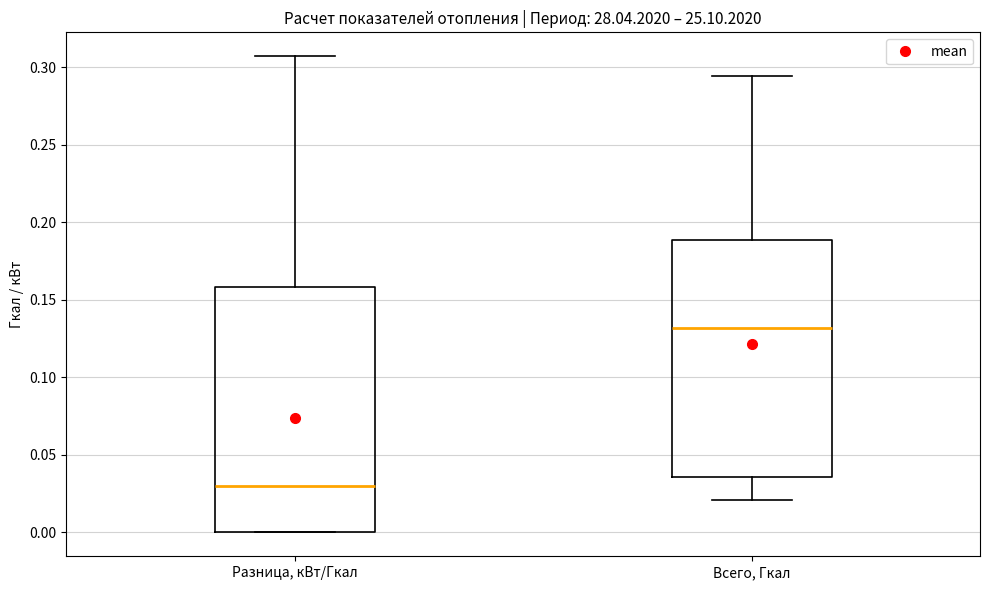

Where does the median line of the box for Разница, кВт/Гкал sit on the y-axis? The values are not printed on the chart, so give them approximately, as read against the axis.

0.030